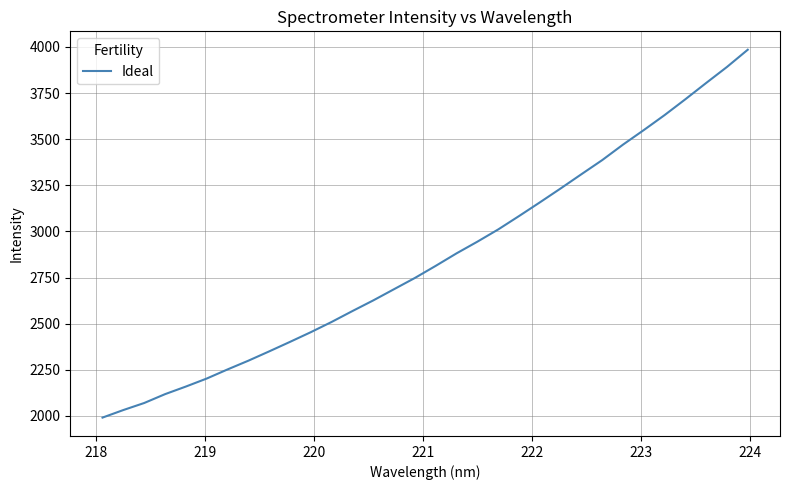

What is the maximum value shown in the chart?

3985.2